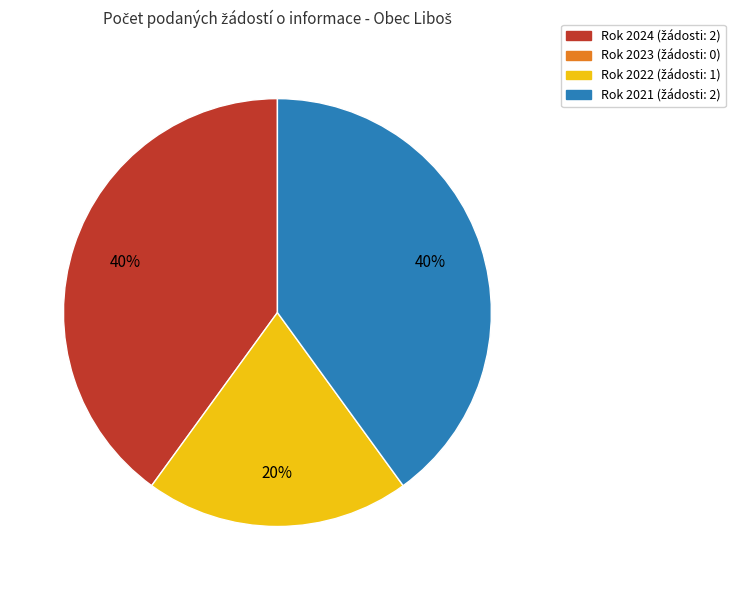

To the nearest percent, what is the average slice percentage?

33%